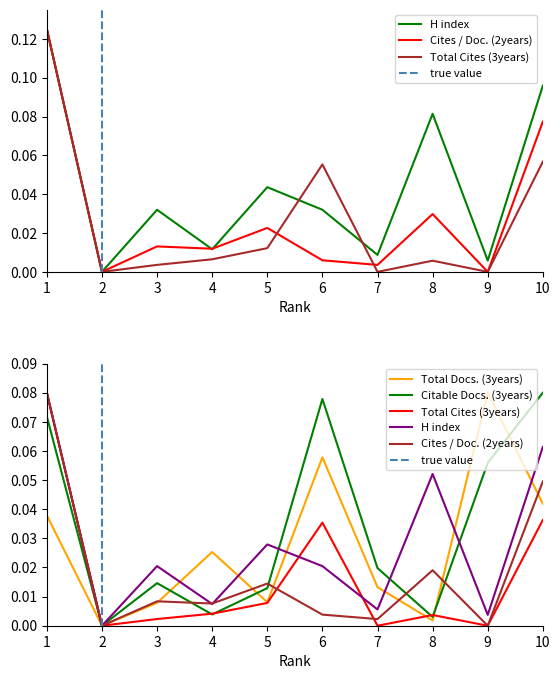

What is the difference between the highest and lowest values at 10?

0.1